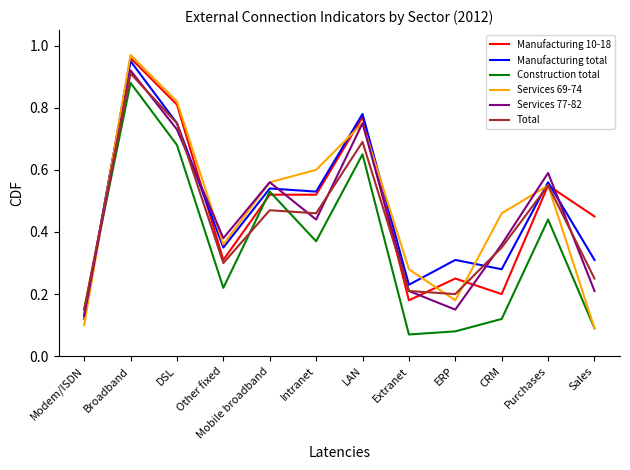

Which category has the highest value in the Manufacturing 10-18 series?

Broadband